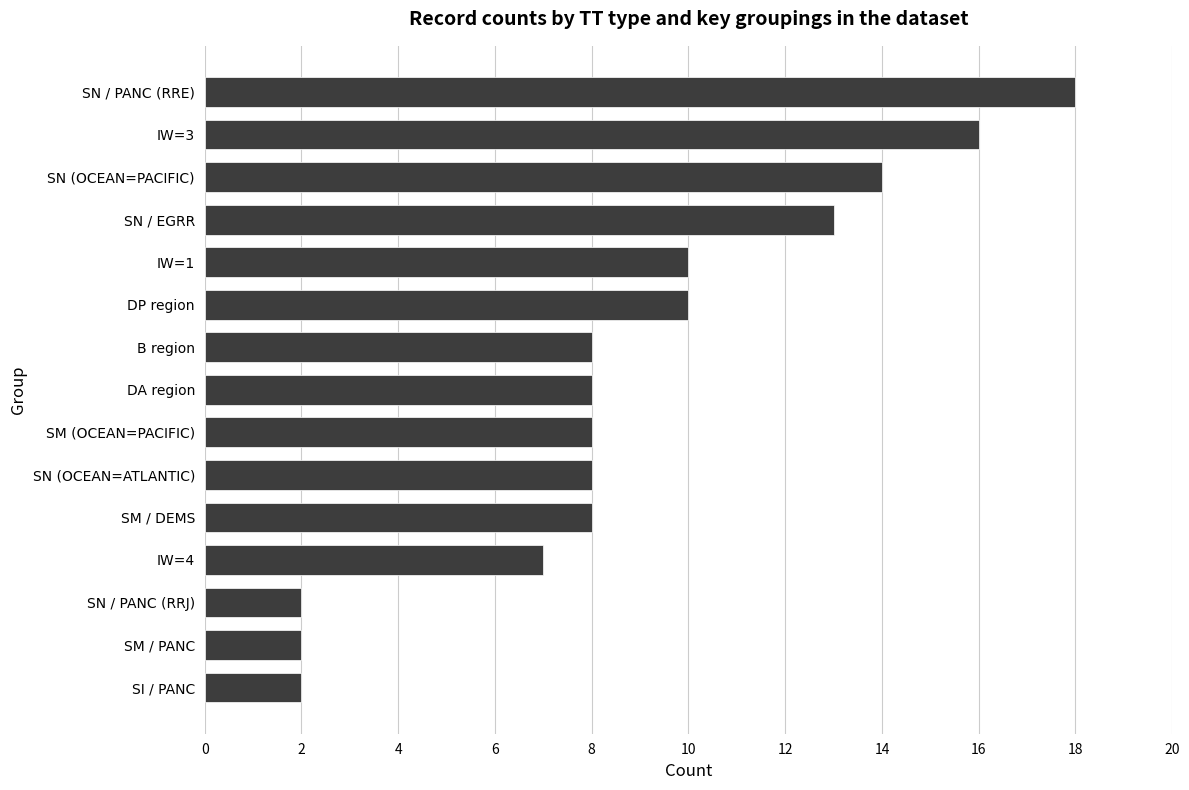

What is the difference between the maximum and minimum values?

16